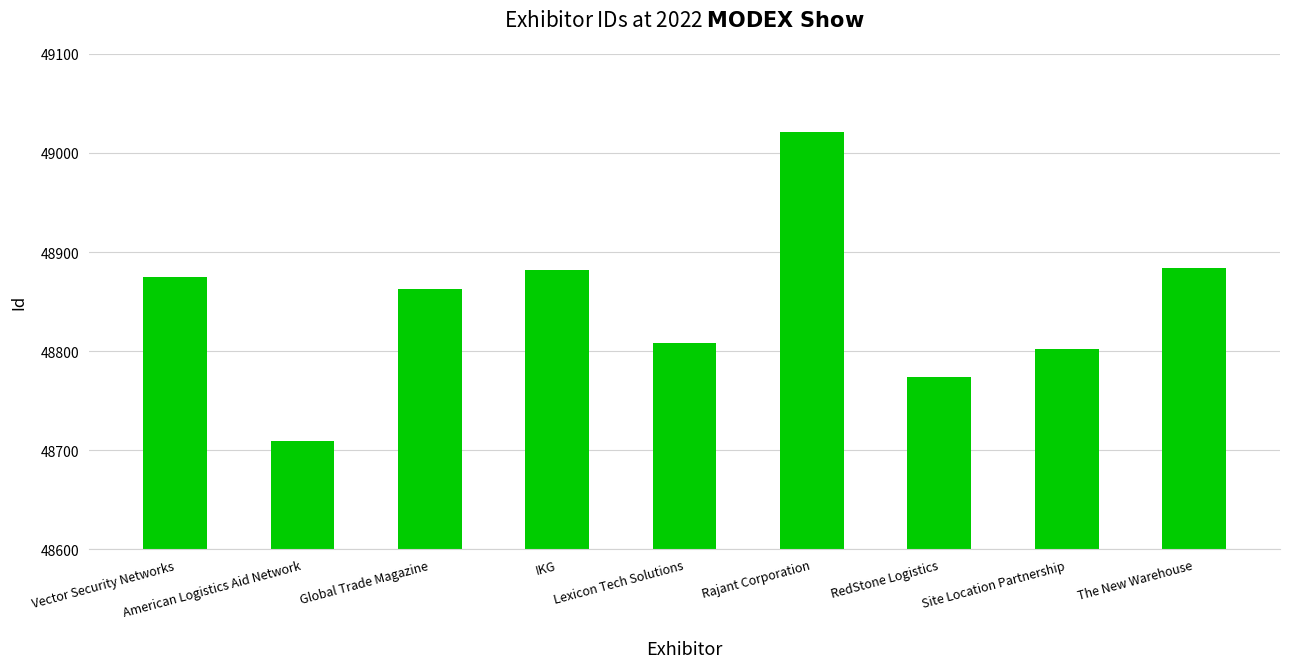

What is the average value?

48846